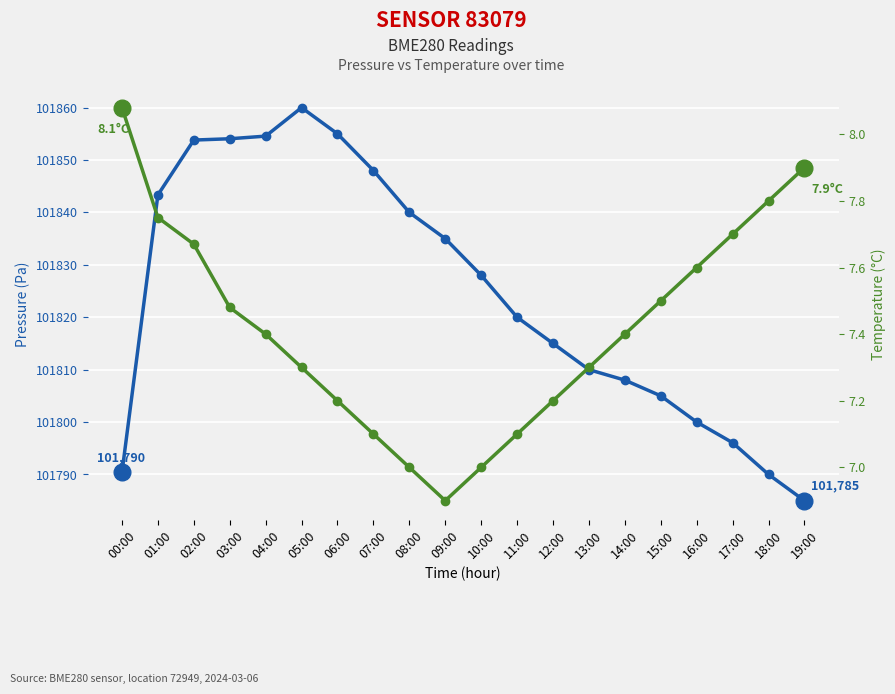

True or false: Pressure (Pa) has more than 1 interior local peaks.

False